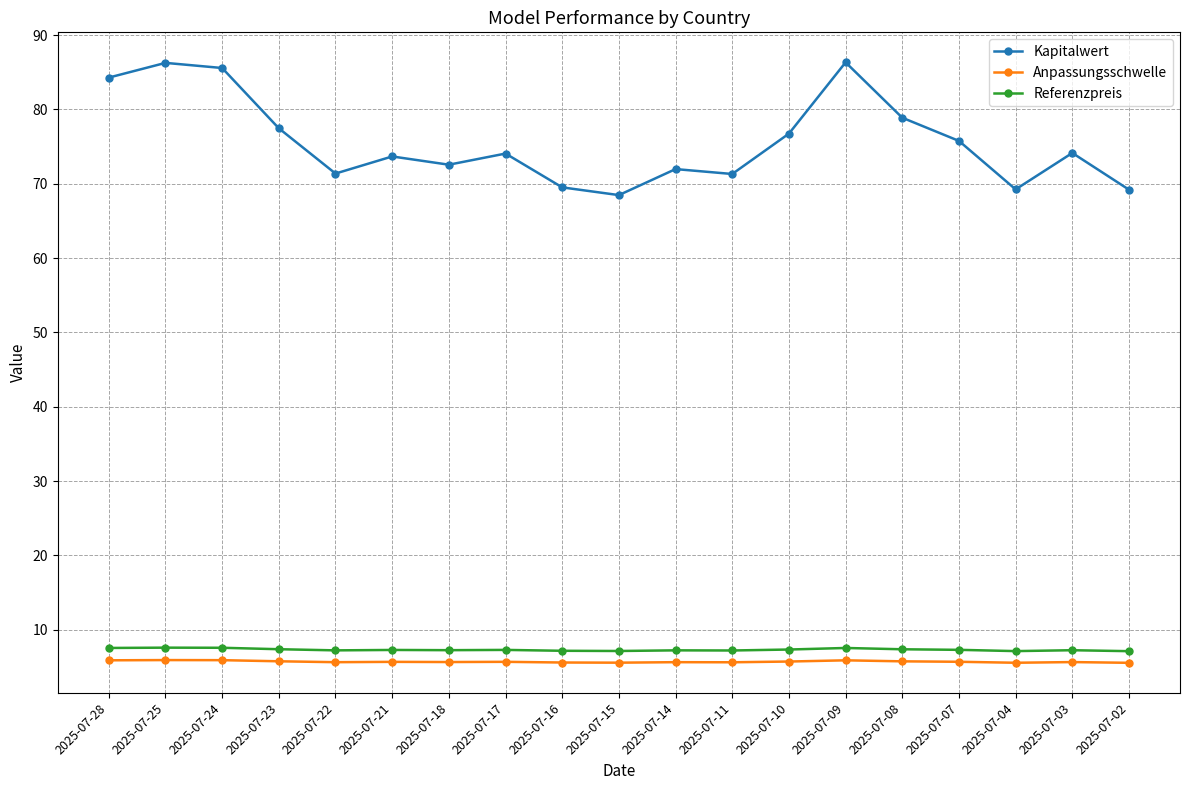

Rank the series by their maximum value, from lowest to highest.

Anpassungsschwelle, Referenzpreis, Kapitalwert